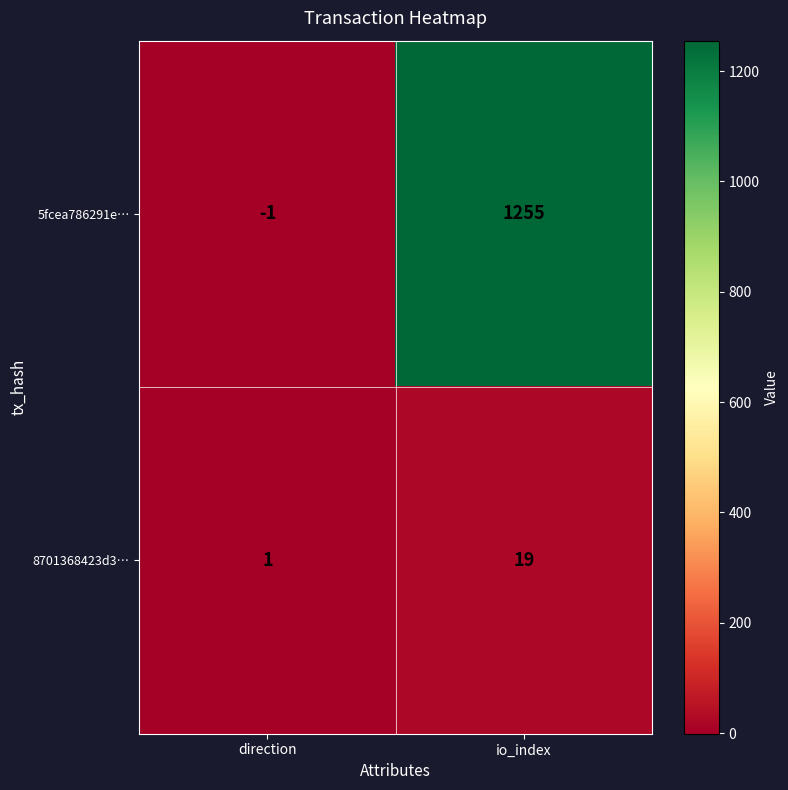

Rank the series by their maximum value, from lowest to highest.

8701368423d3…, 5fcea786291e…